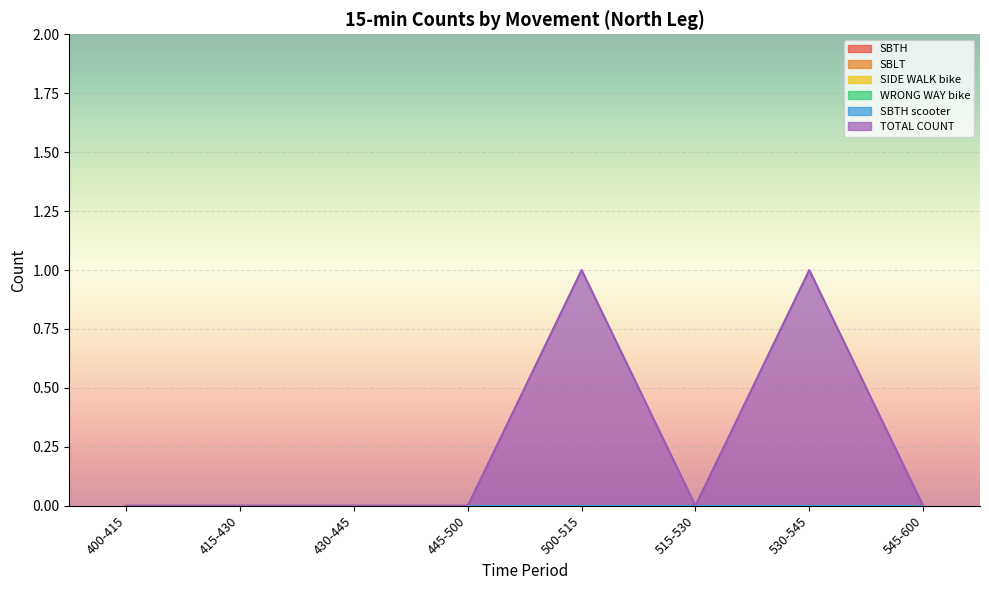

True or false: SBTH_scooter and SBTH cross at least once.

False